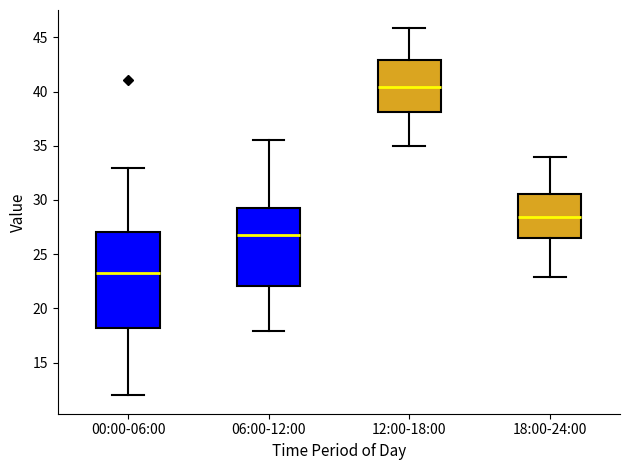

Which box's median line is the lowest?

00:00-06:00